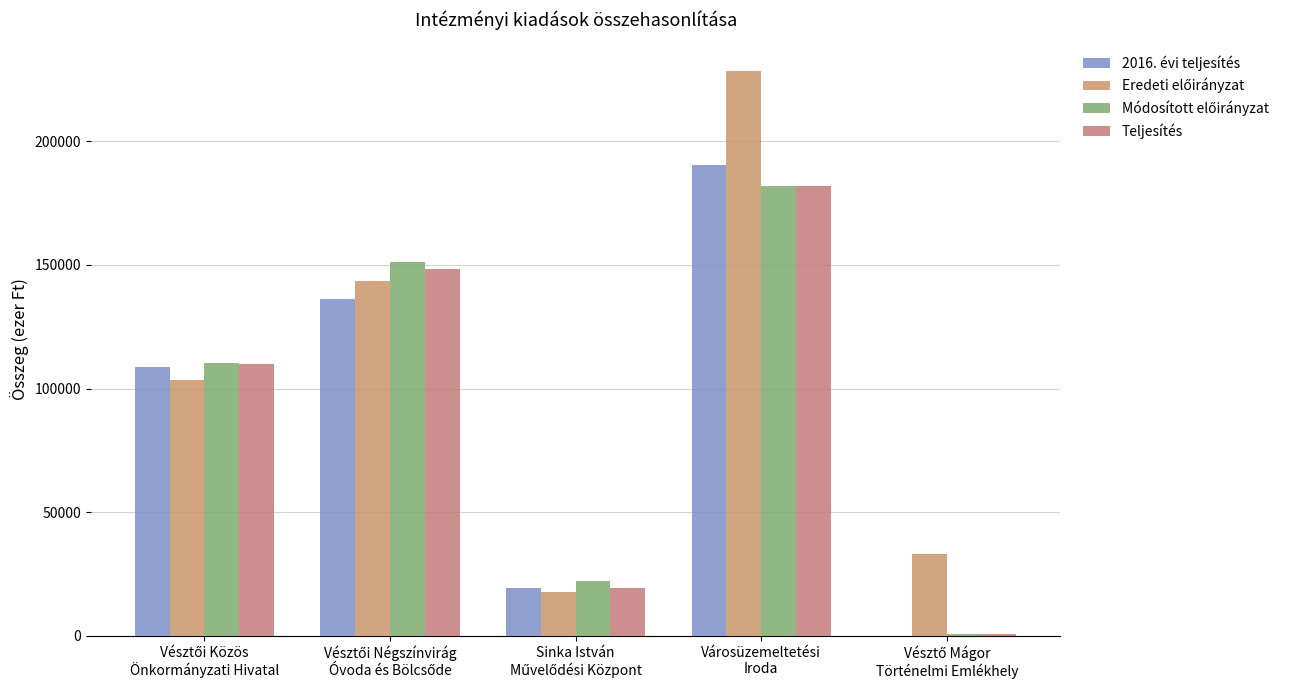

How many groups of bars are there?

5